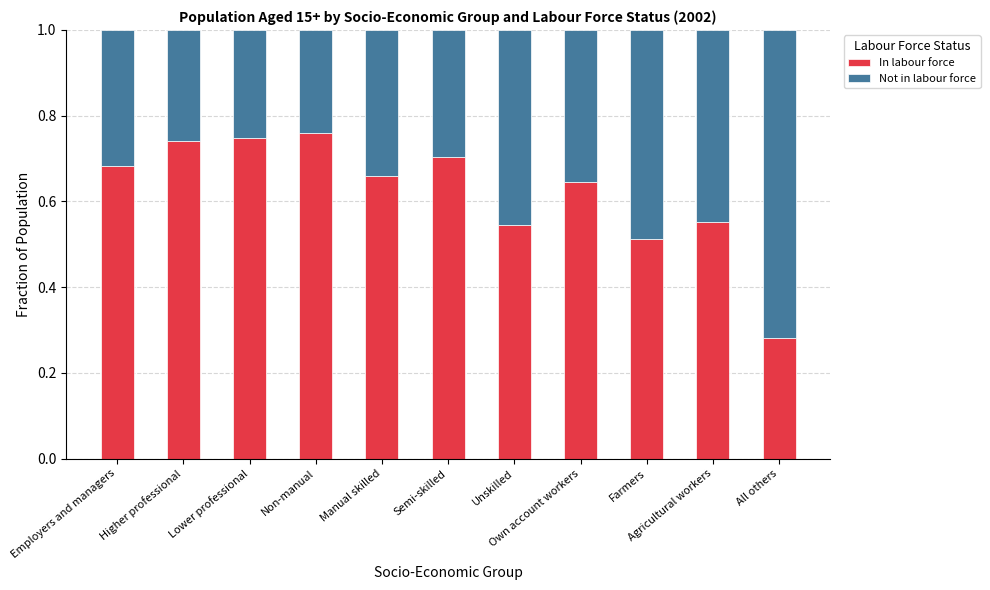

What is the sum of all In labour force values?

6.8